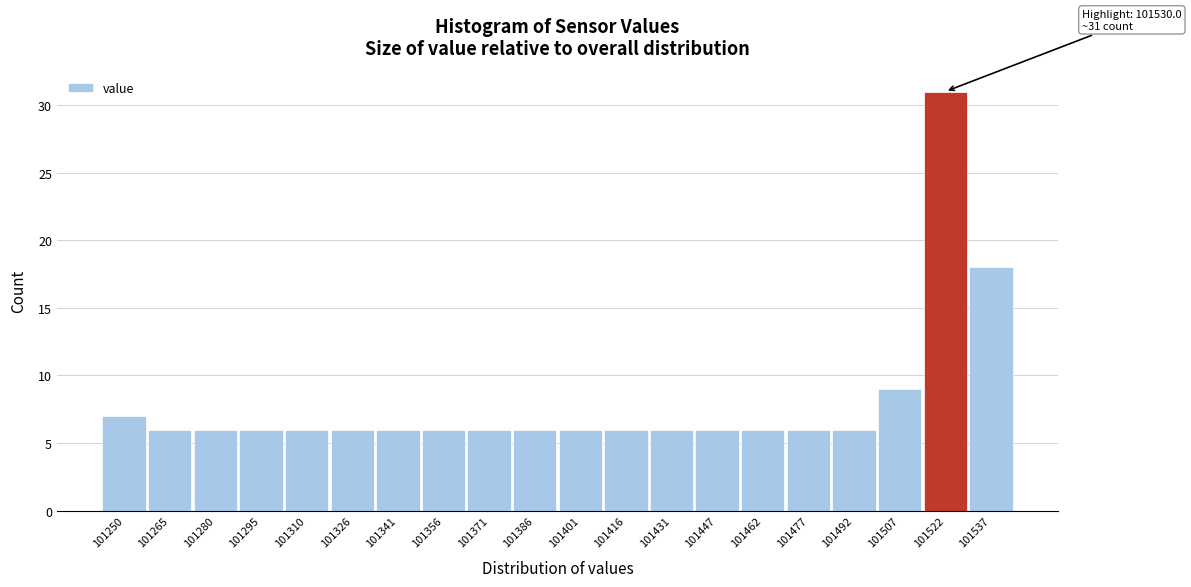

Reading left to right, list all the values displayed in this chart.

101250=7	101265=6	101280=6	101295=6	101310=6	101326=6	101341=6	101356=6	101371=6	101386=6	101401=6	101416=6	101431=6	101447=6	101462=6	101477=6	101492=6	101507=9	101522=31	101537=18